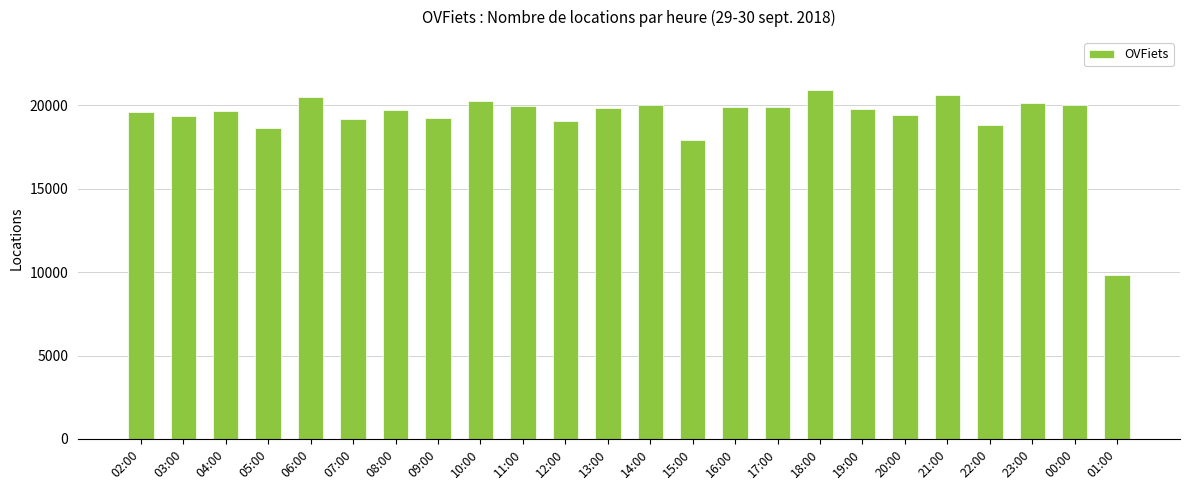

Which category has the highest value across all series?

18:00